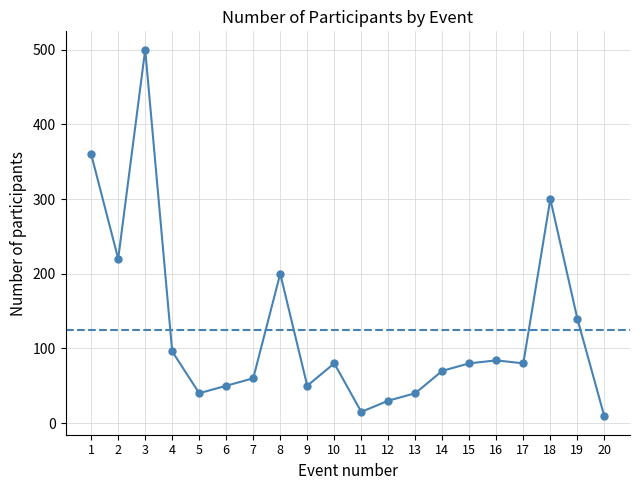

What is the difference between the second highest and minimum values?

351